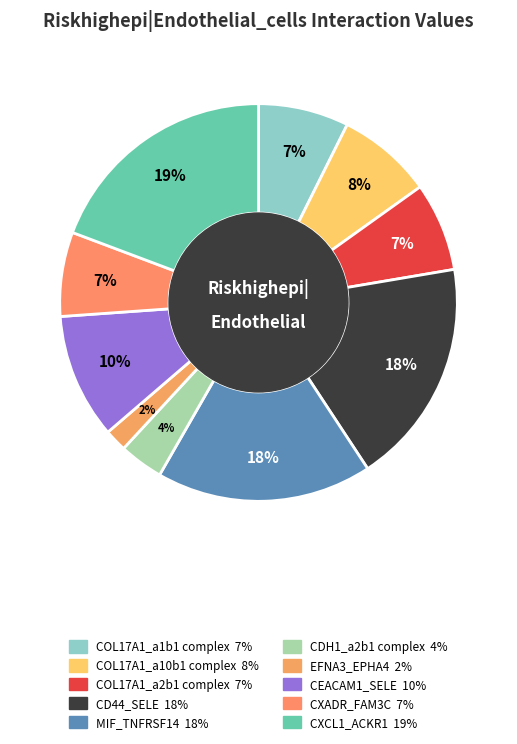

The CXCL1_ACKR1 slice represents 19% of the pie. True or false?

True